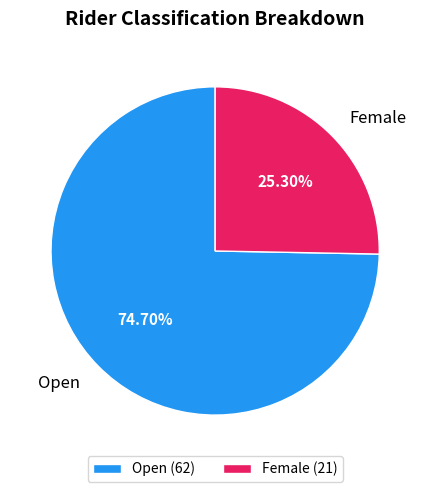

Does Open account for over 50% of the chart?

Yes